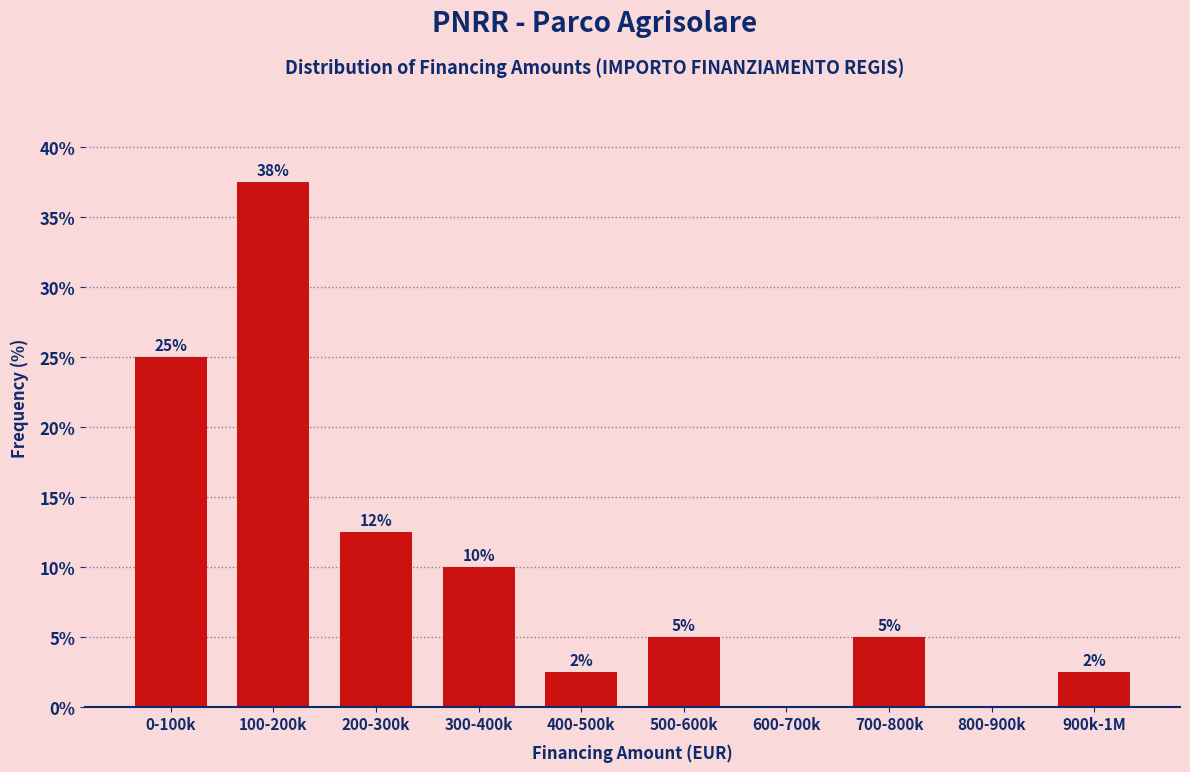

What is the maximum value shown in the chart?

37.5